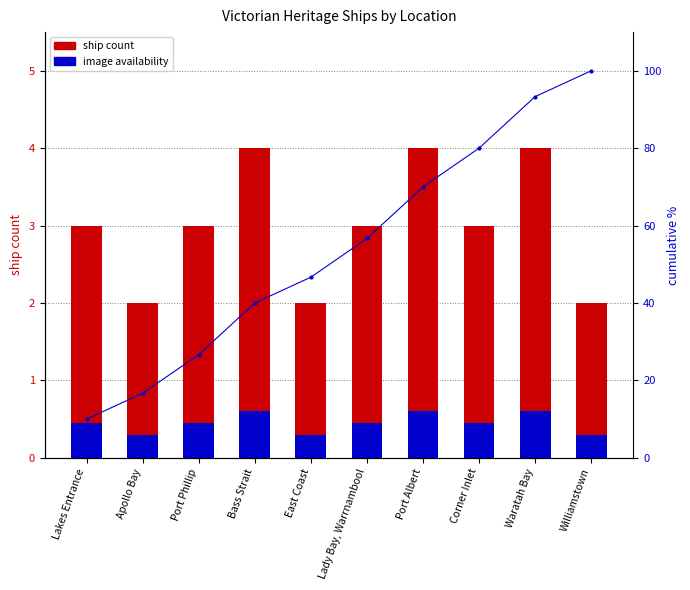

The value of Ship Count at Lakes Entrance is 3.0. True or false?

True